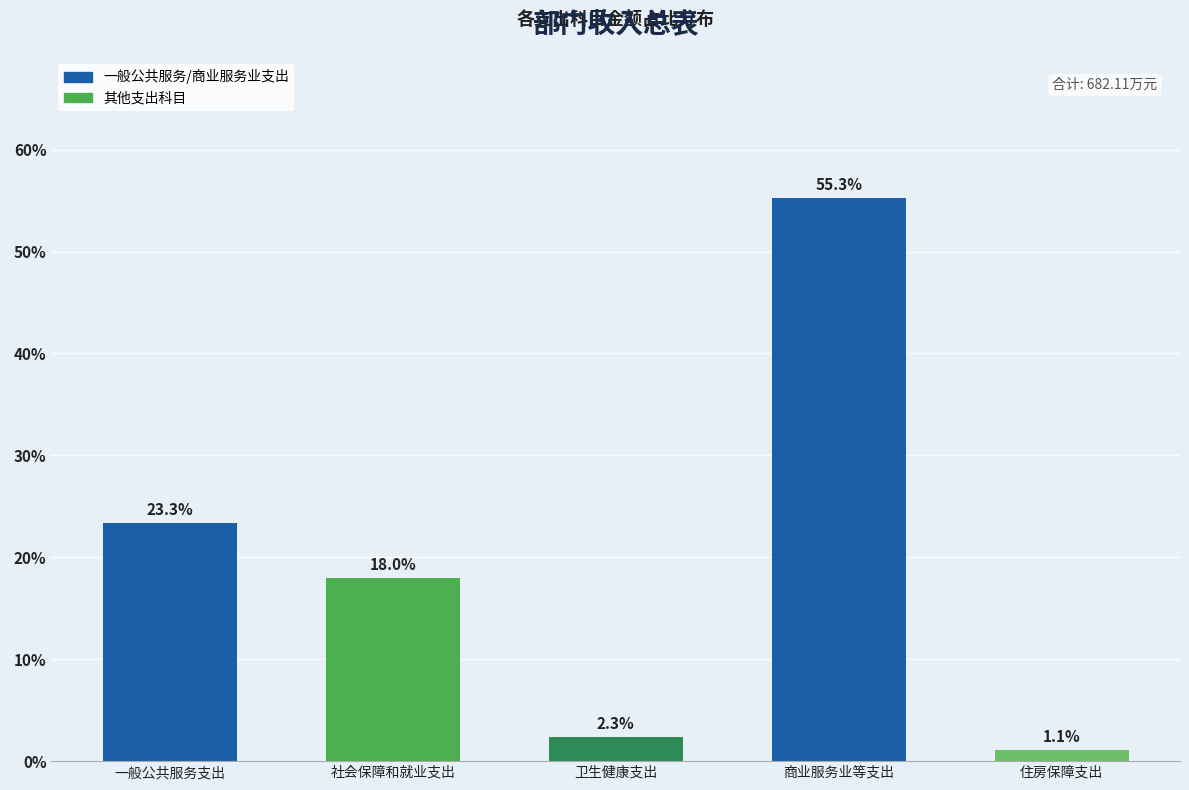

Reading left to right, list all the values displayed in this chart.

23.3	18.0	2.3	55.3	1.1